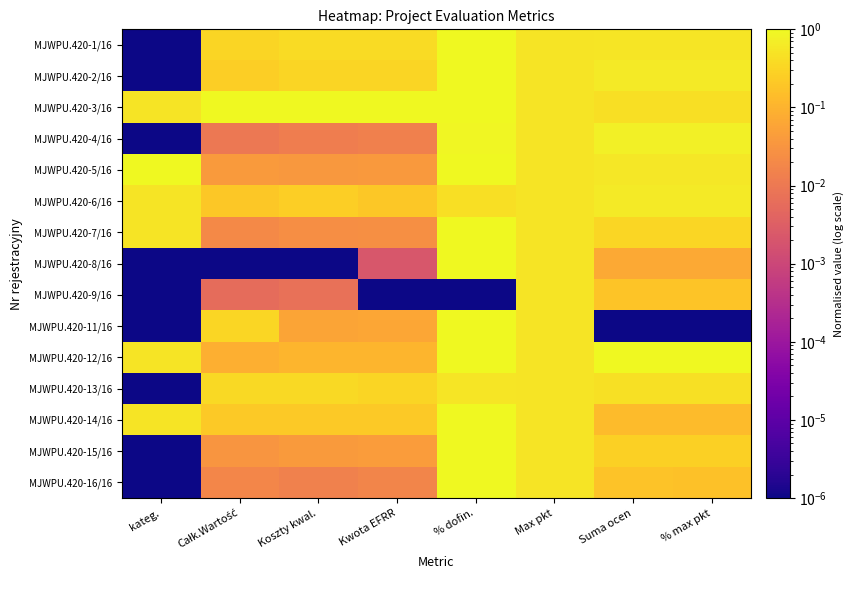

How many data points does each series have?

8